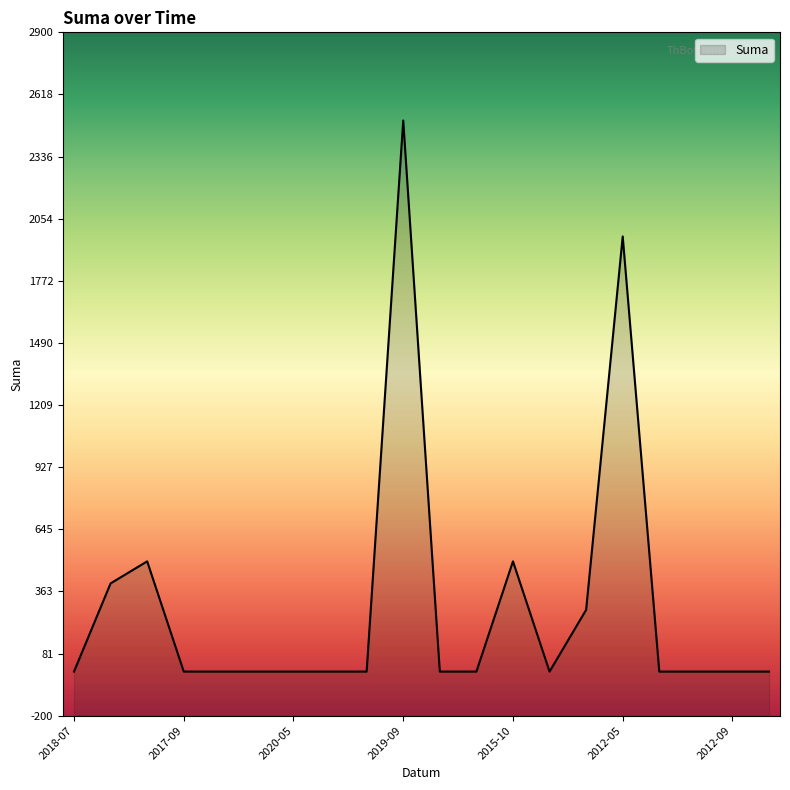

What is the greatest value displayed?

2500.0